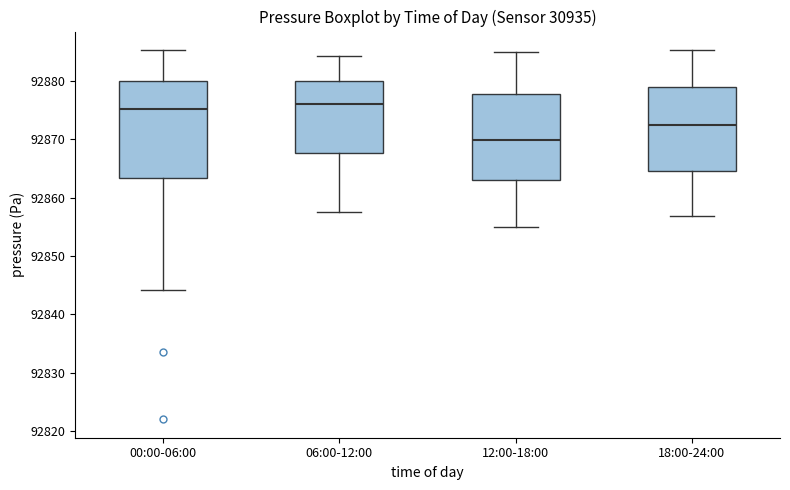

Comparing the boxes themselves (not the whiskers), which one is the tallest?

00:00-06:00